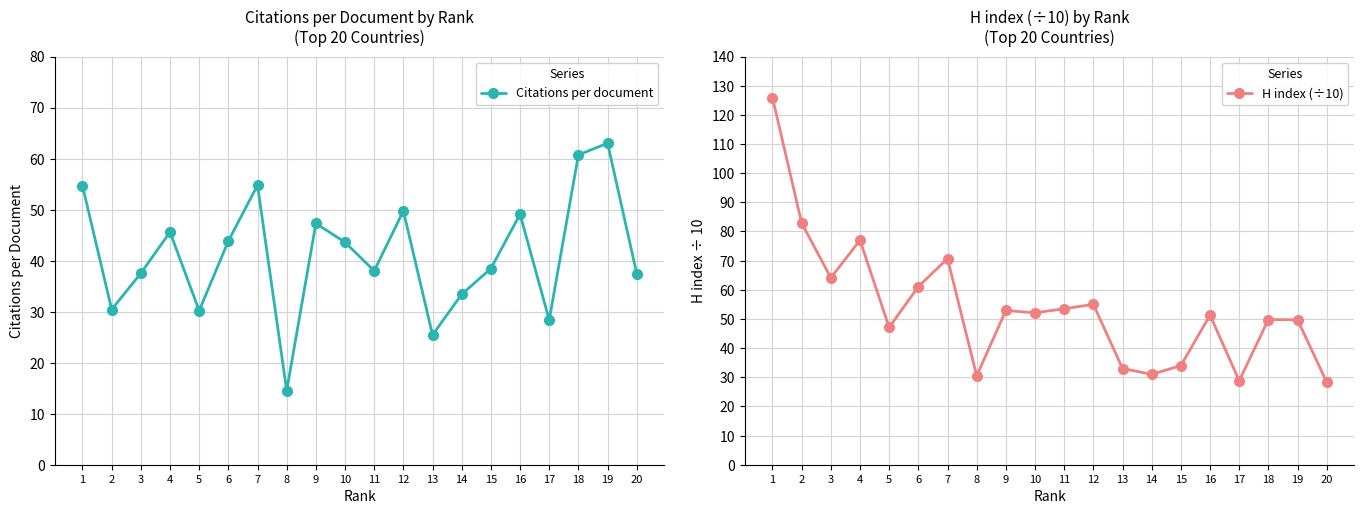

At which label does Citations per document first exceed 43?

1